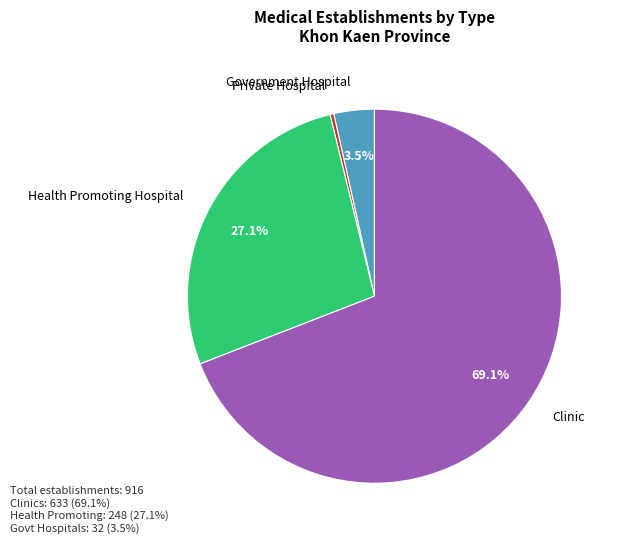

Rank the categories by value from highest to lowest.

Clinic, Health Promoting Hospital, Government Hospital, Private Hospital